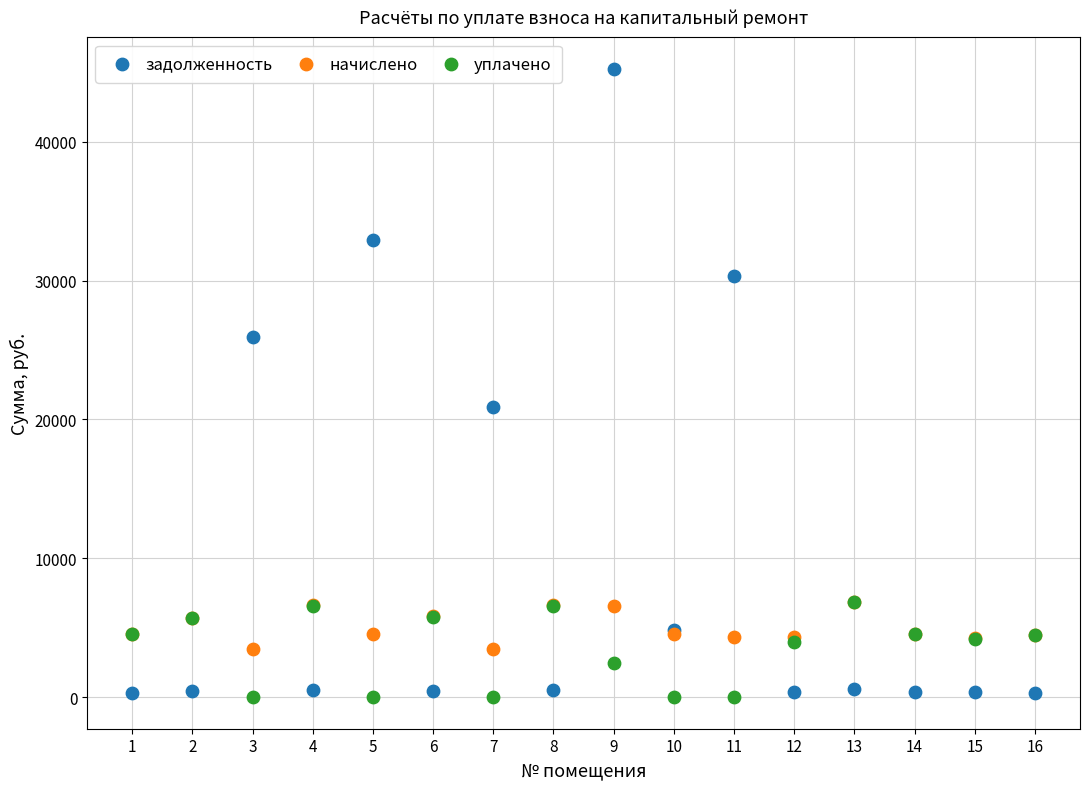

In the задолженность series, what Y value is closest to 22760?

20890.5